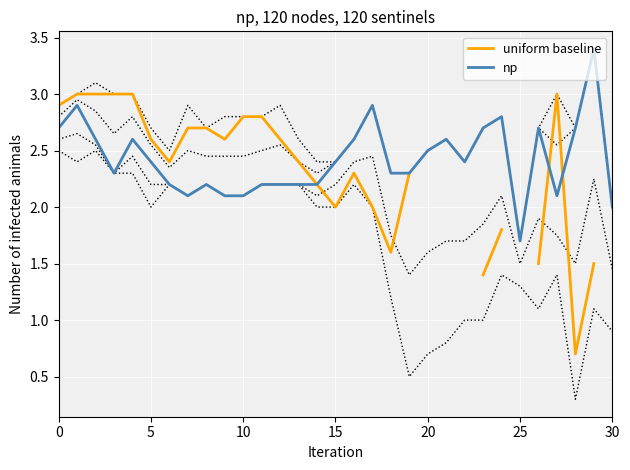

Which series changed the most between 20 and 24?

np